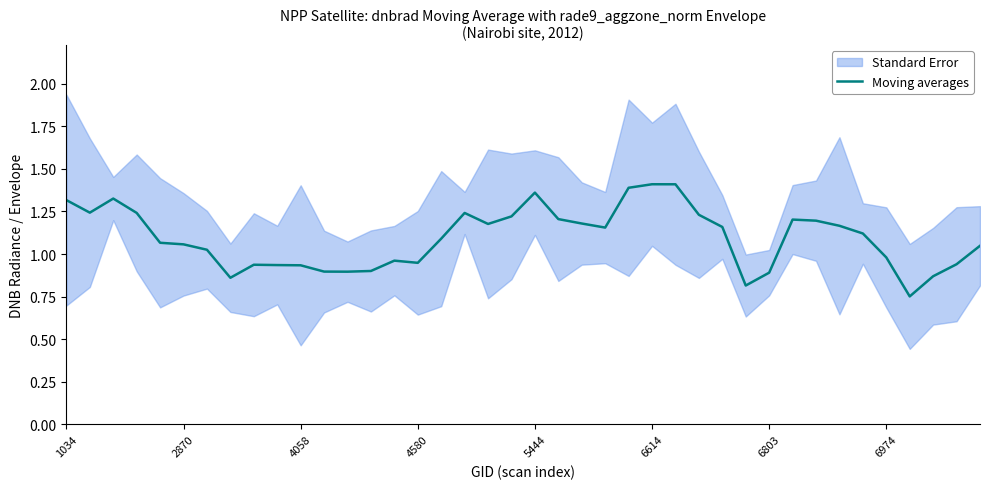

The value of Moving averages at 1034 is 0.8. True or false?

False